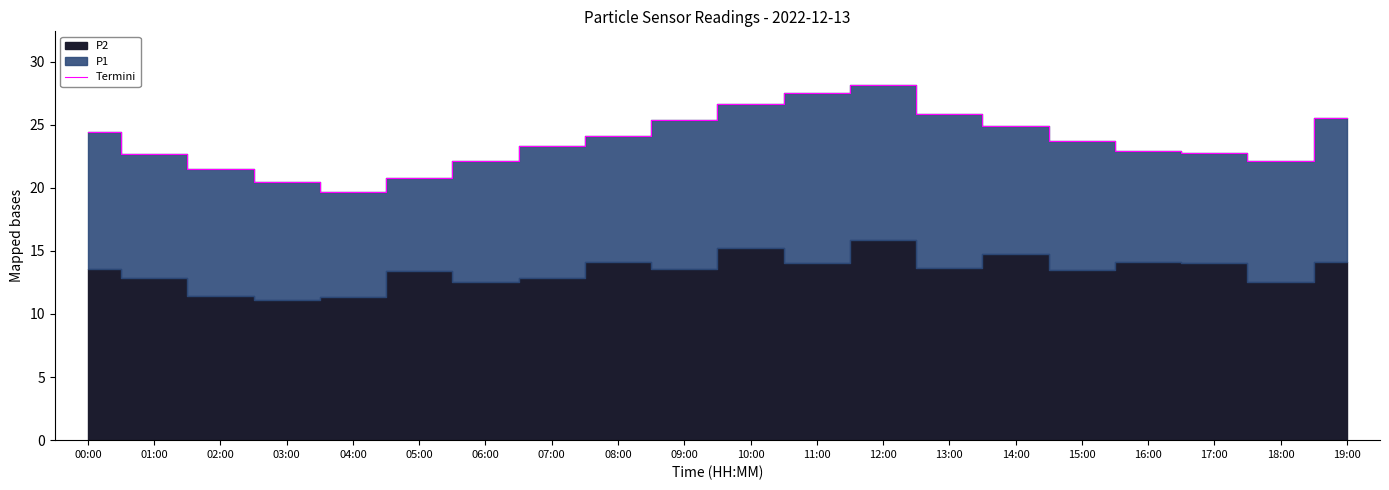

The chart shows a value of 24.1 at 08:00. True or false?

True